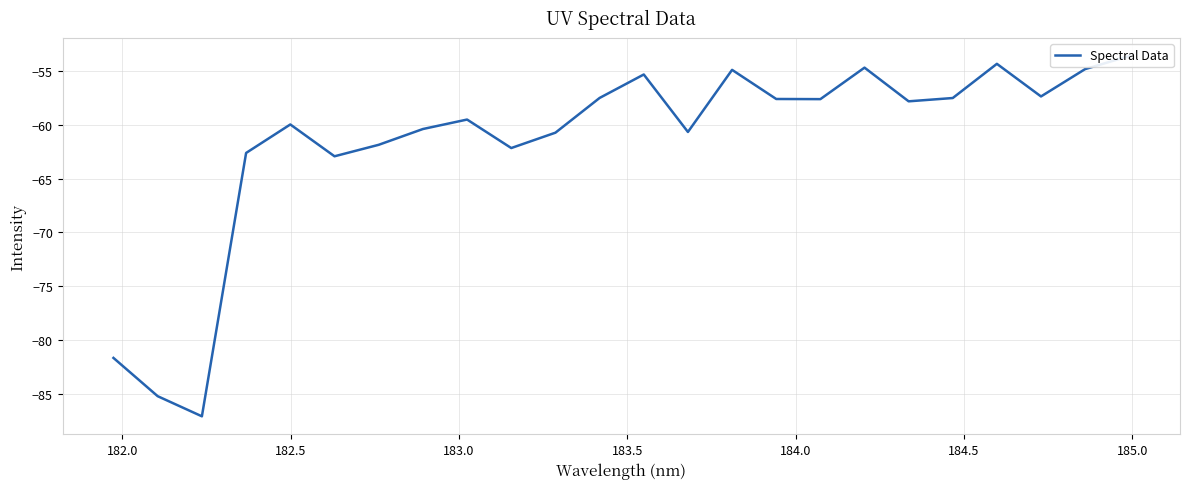

Reading left to right, what are all the values shown in this chart?

-81.7	-85.2	-87.1	-62.6	-60.0	-62.9	-61.9	-60.4	-59.5	-62.2	-60.7	-57.5	-55.3	-60.7	-54.9	-57.6	-57.6	-54.7	-57.8	-57.5	-54.3	-57.4	-54.8	-53.6